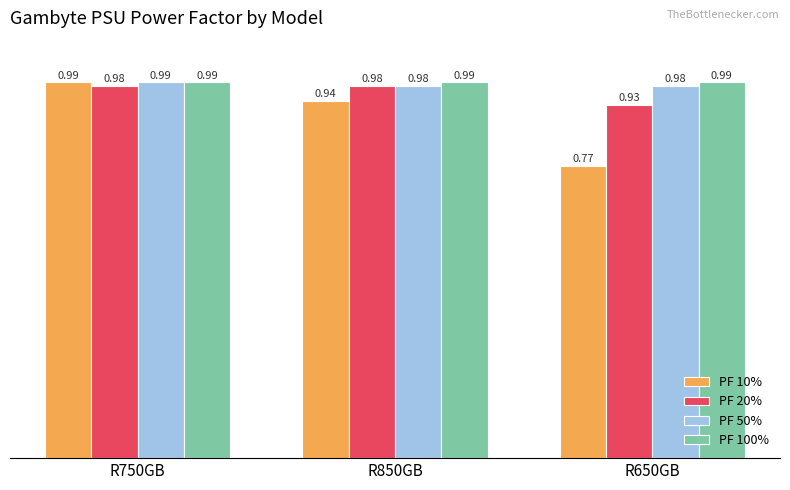

What is the sum of all PF 50% values?

3.0